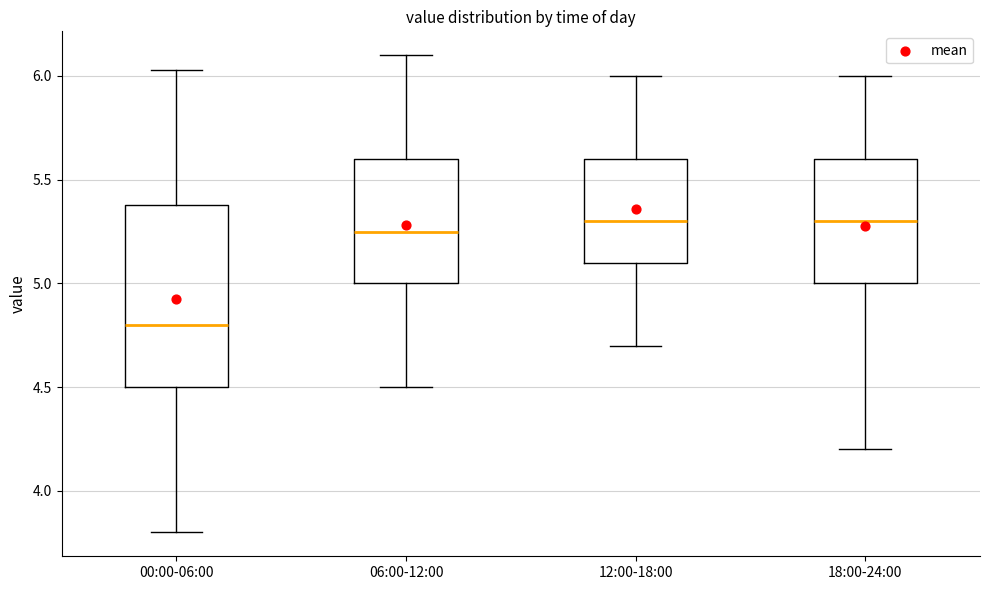

Where does the median line of the box for 18:00-24:00 sit on the y-axis? The values are not printed on the chart, so give them approximately, as read against the axis.

5.30